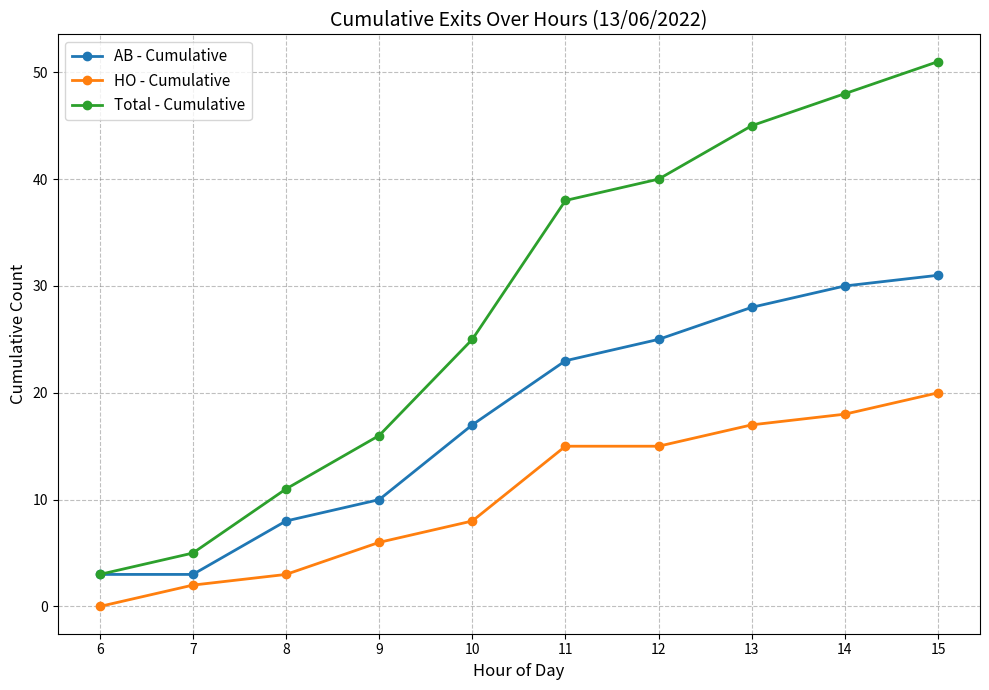

What is the sum of all Total - Cumulative values?

282